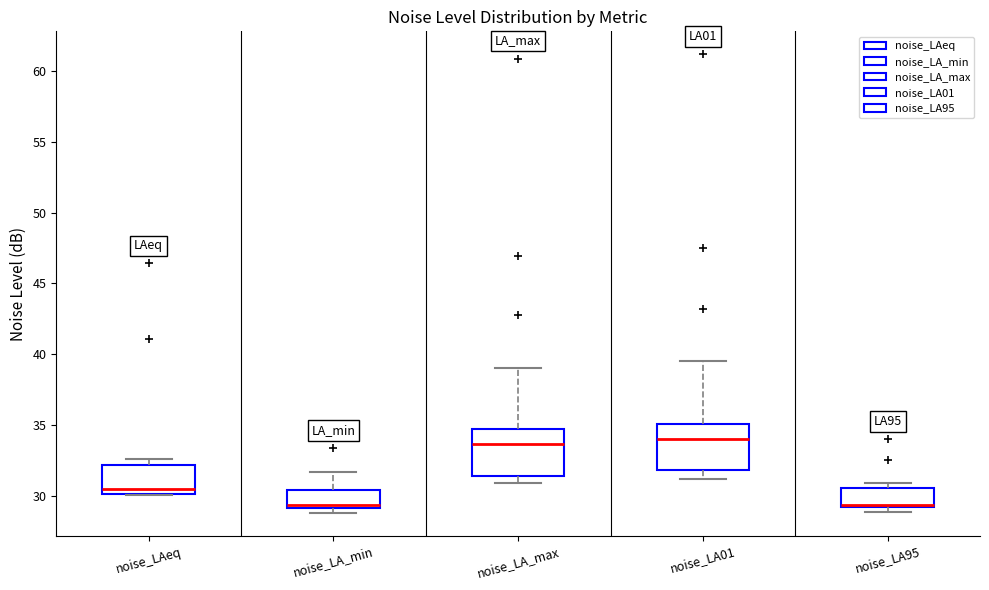

Where is the upper edge of the box for noise_LAeq on the y-axis? The values are not printed on the chart, so give them approximately, as read against the axis.

32.0